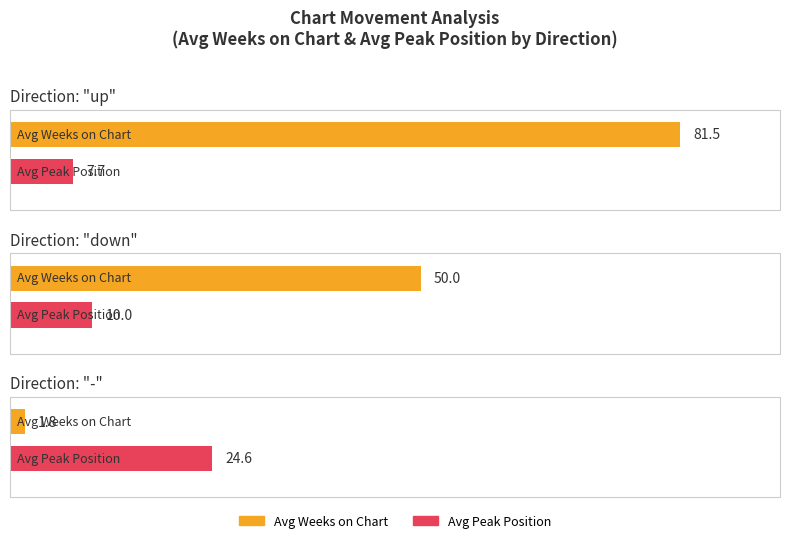

At which category is the sum across all series the highest?

up